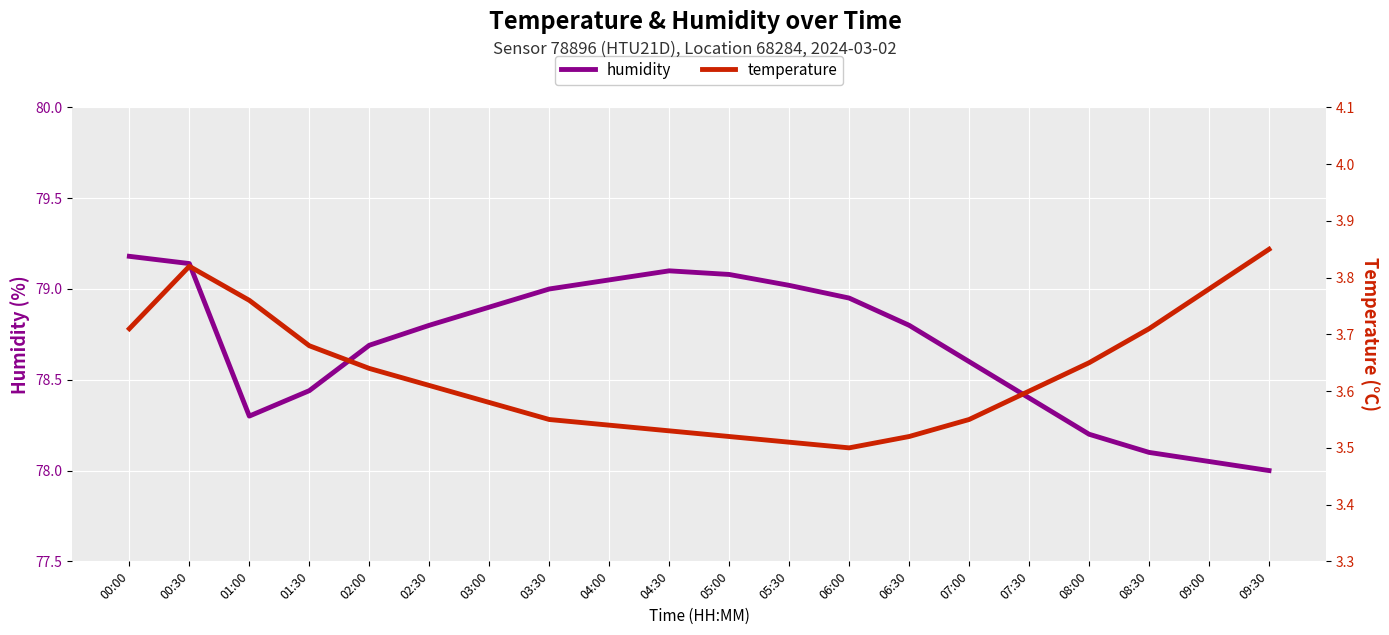

Does the chart display data point markers on the line(s)?

No